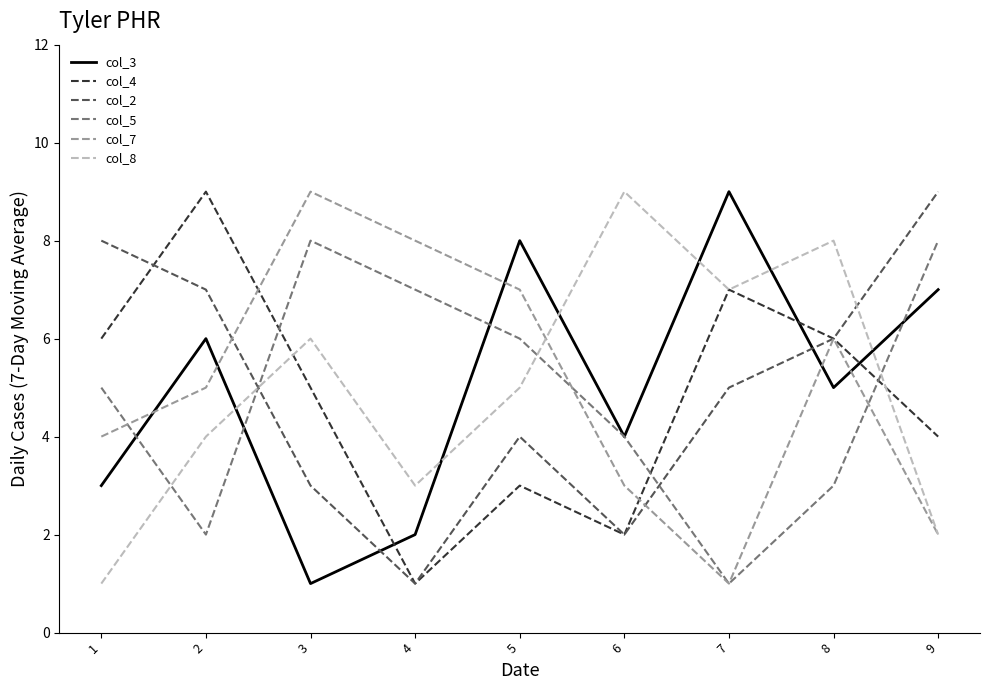

Rank the series at 3 from highest to lowest value.

col_7, col_5, col_8, col_4, col_2, col_3